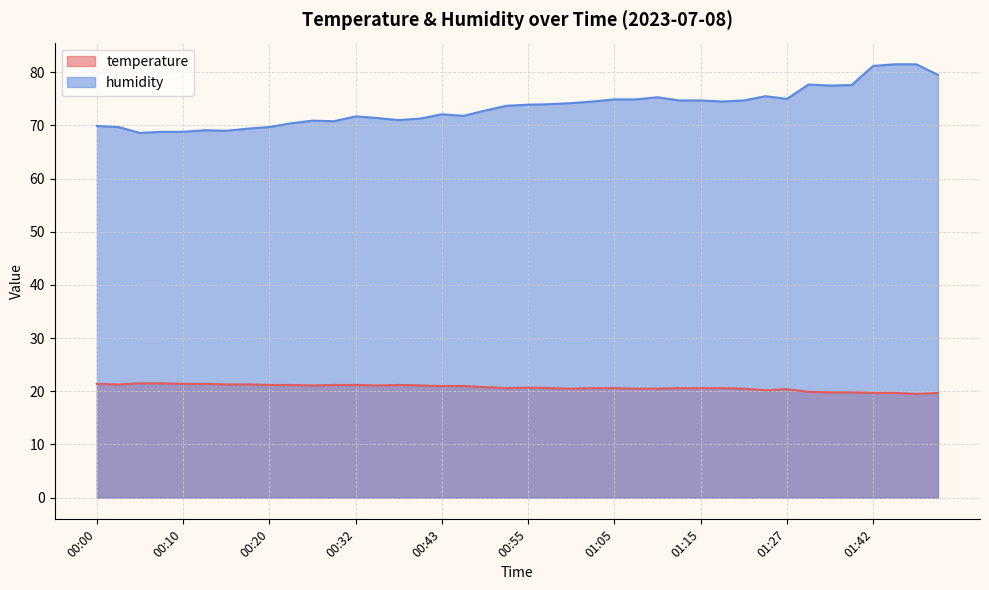

True or false: humidity and temperature cross at least once.

False